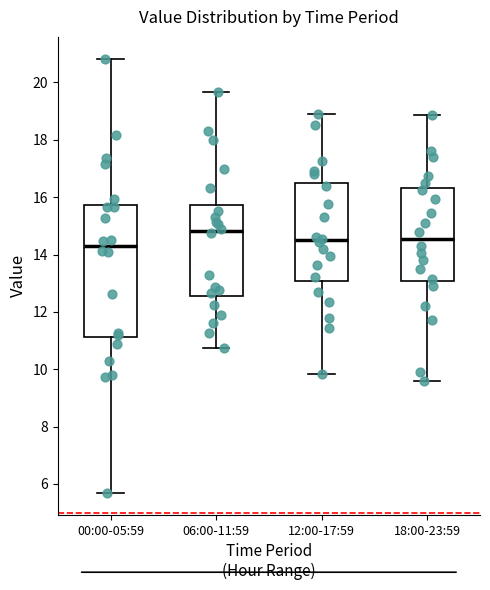

Comparing the boxes themselves (not the whiskers), which one is the tallest?

00:00-05:59